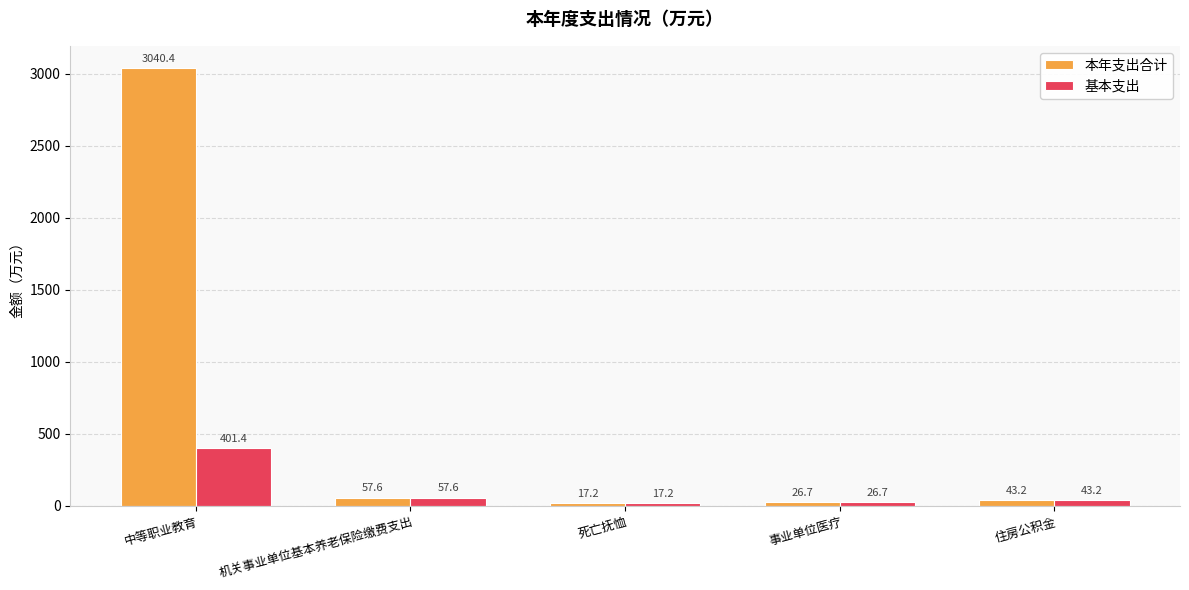

Which series has the widest spread of values?

本年支出合计